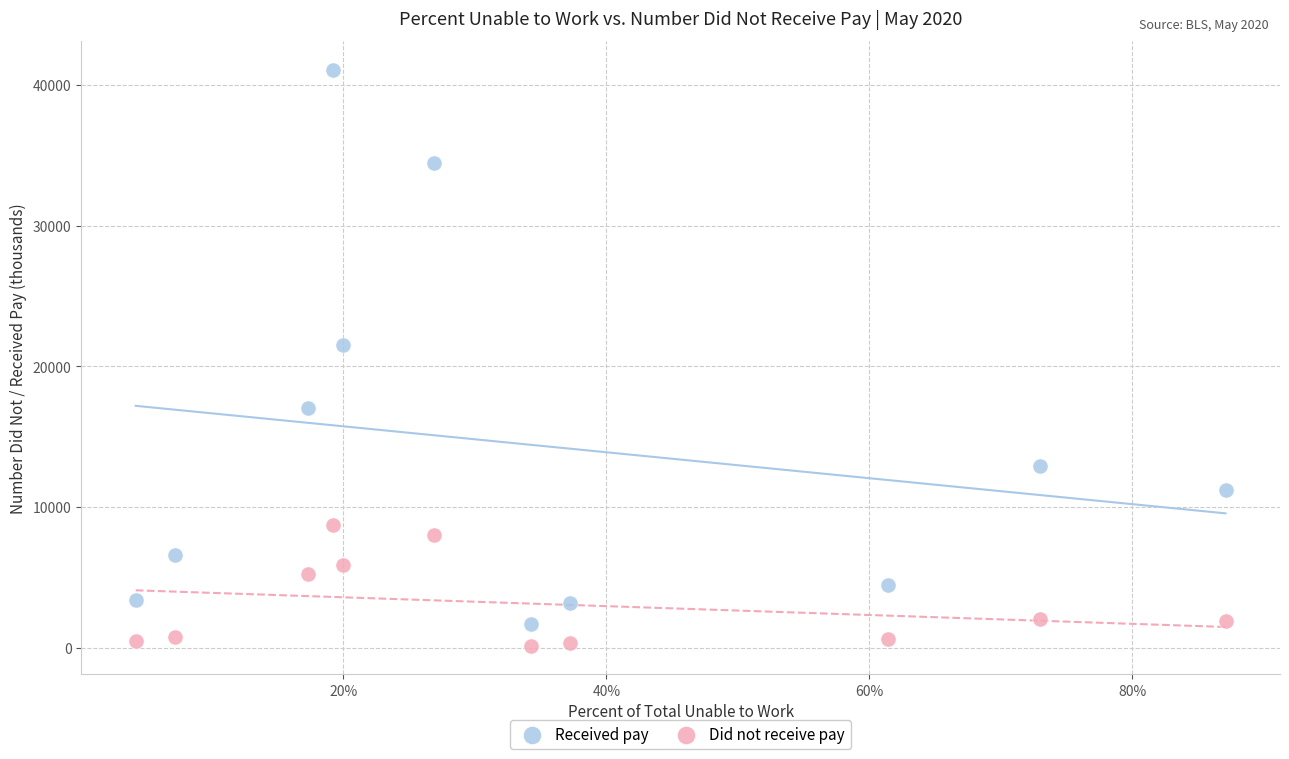

Across all series, what Y value is closest to 20625?

21558